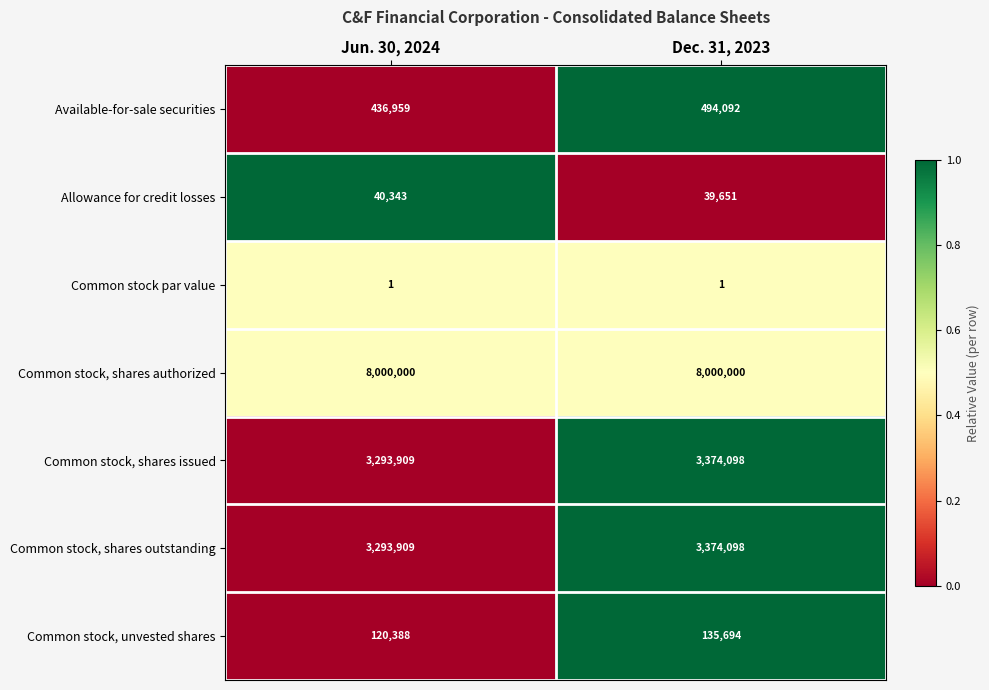

What value does the Common stock, unvested shares series have at Dec. 31, 2023?

135694